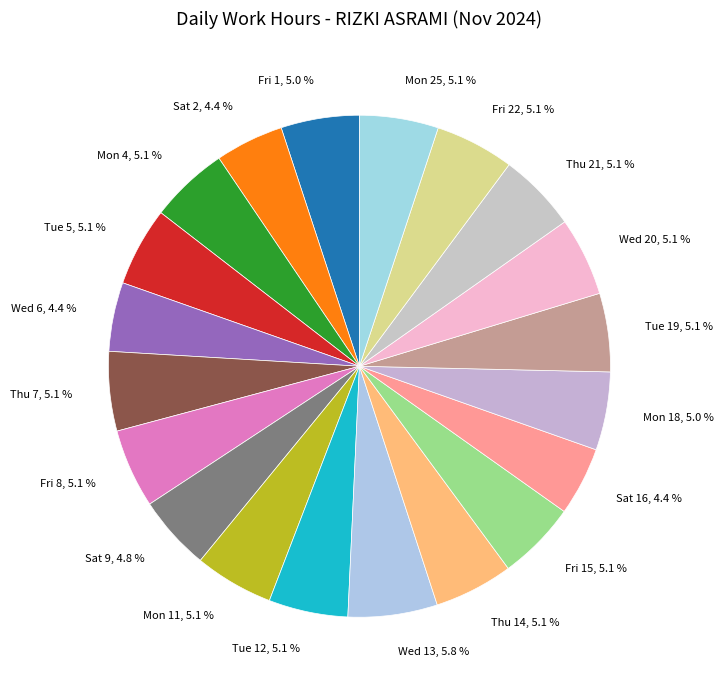

How many slices are in this pie chart?

20